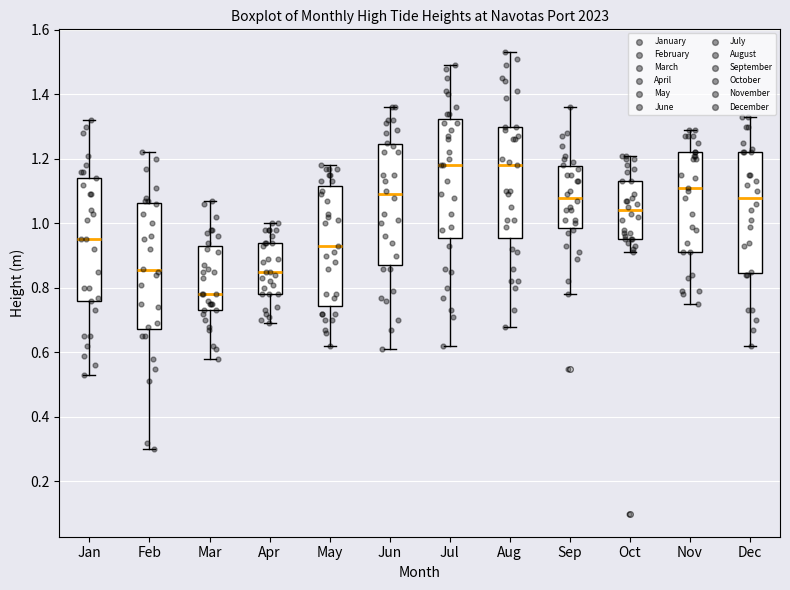

Which box has the lowest median line?

Mar